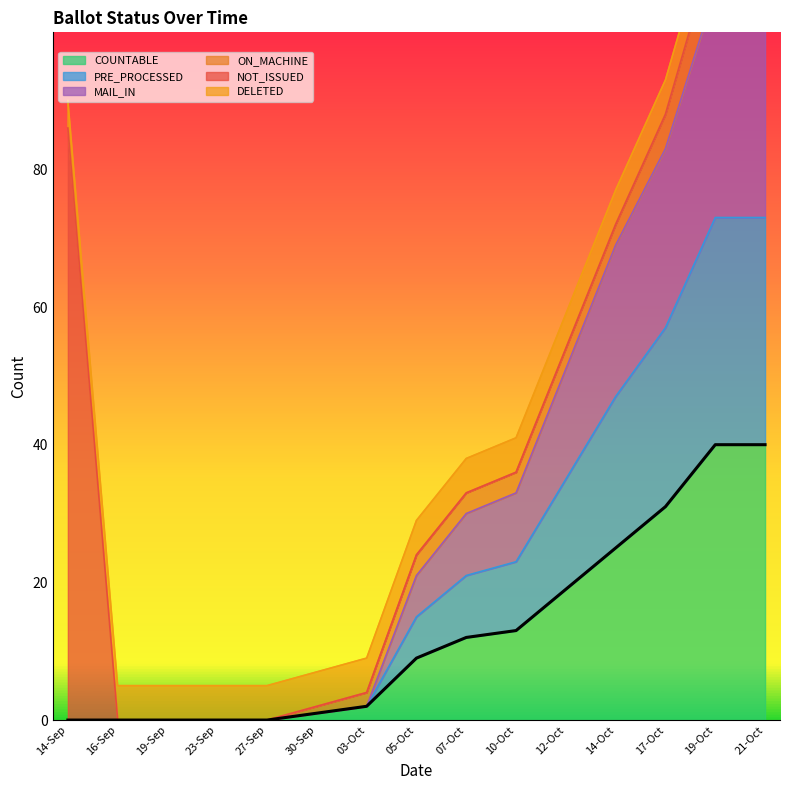

How many values in the MAIL_IN series are below 15?

7